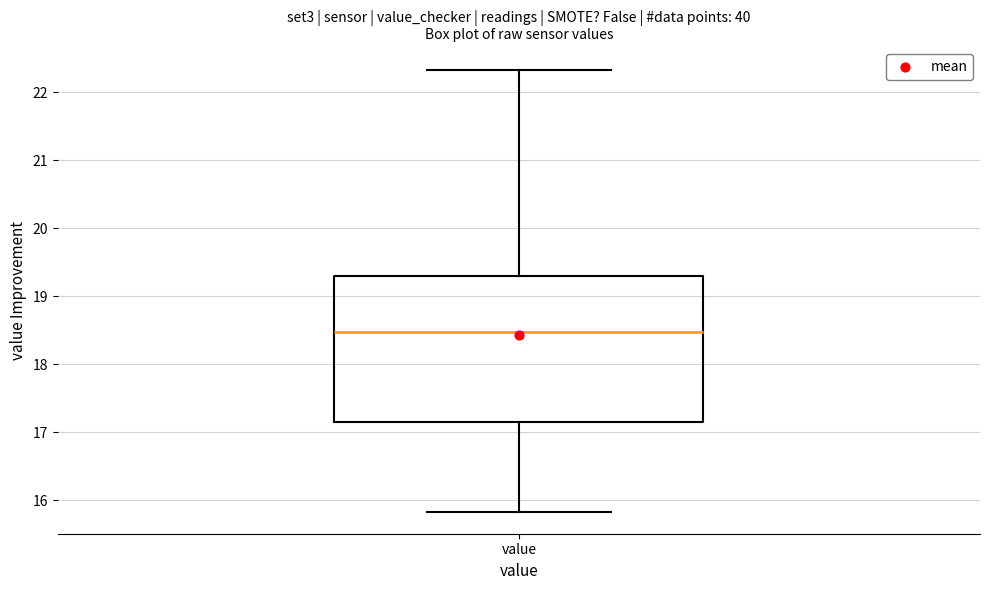

Where does the upper whisker of the box for value end on the y-axis? The values are not printed on the chart, so give them approximately, as read against the axis.

22.3